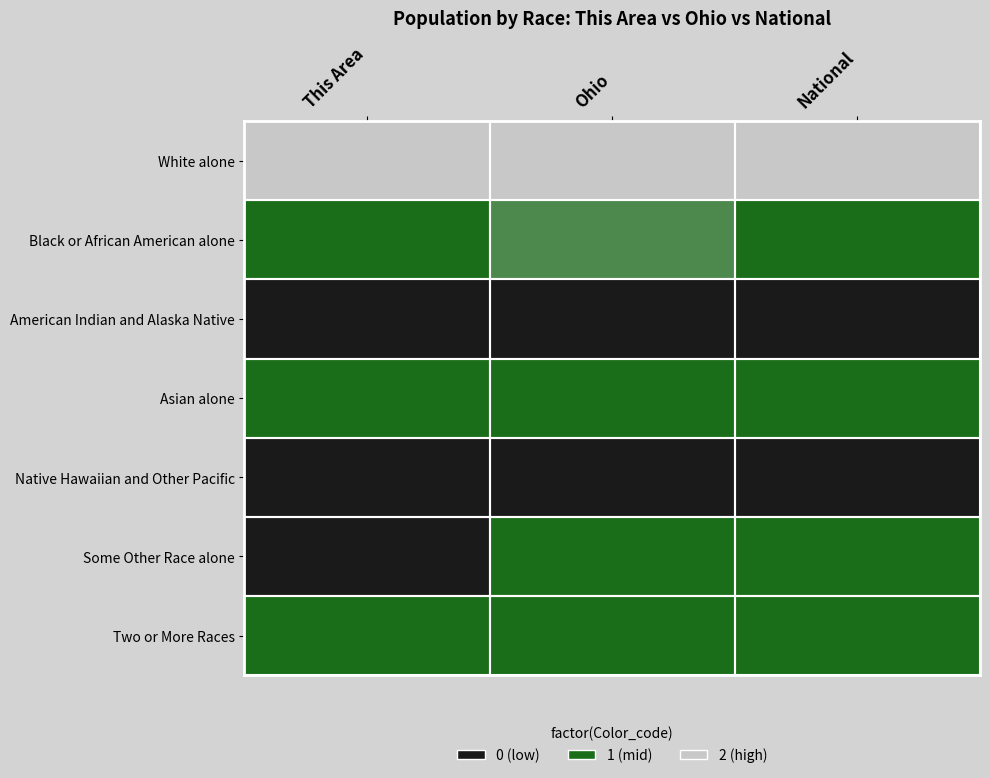

Rank the series at This Area from highest to lowest value.

White alone, Two or More Races, Asian alone, Black or African American alone, American Indian and Alaska Native, Some Other Race alone, Native Hawaiian and Other Pacific